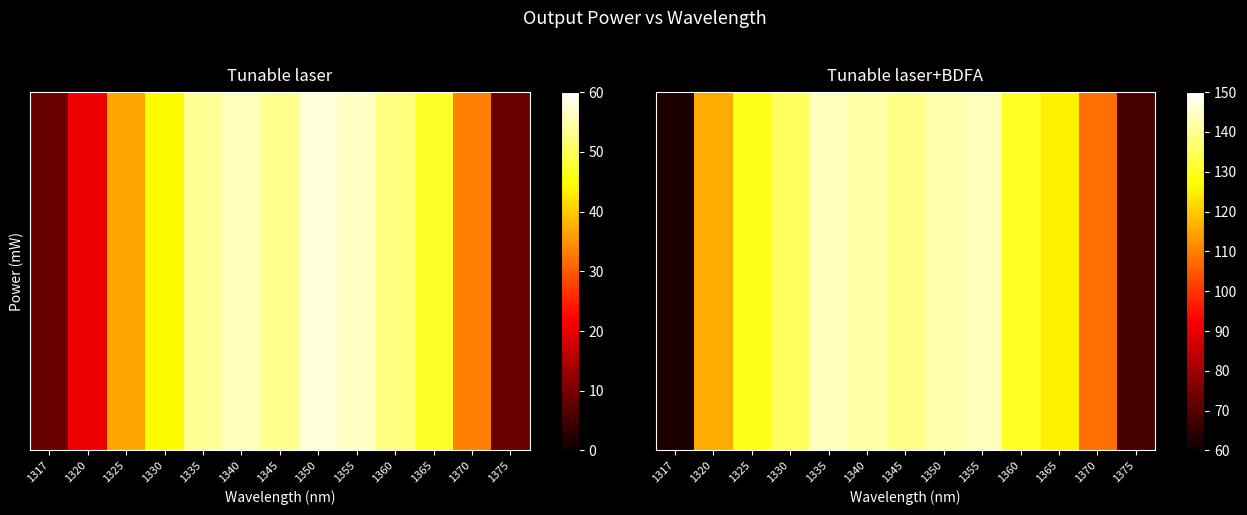

At how many categories does at least one series exceed 69?

11